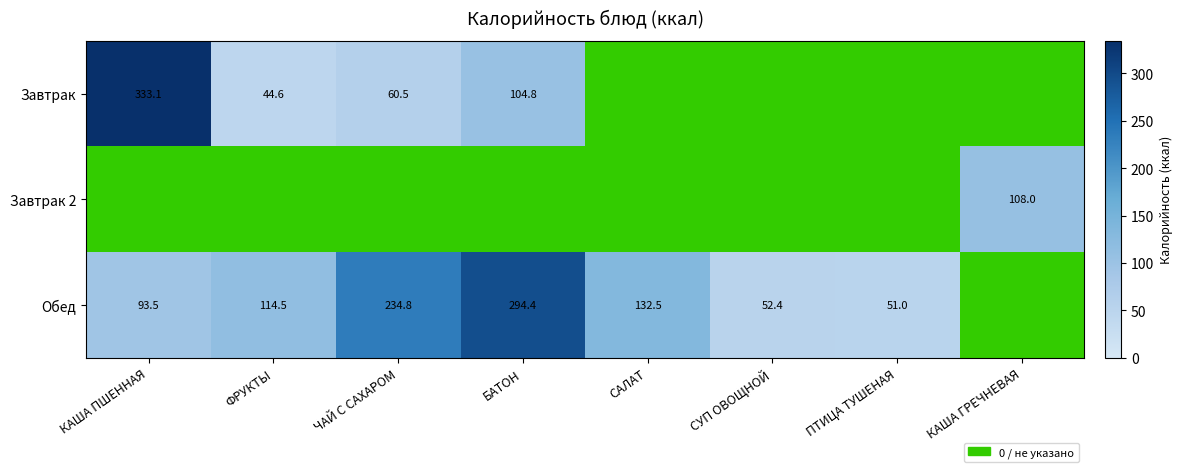

Which series has the widest spread of values?

Завтрак